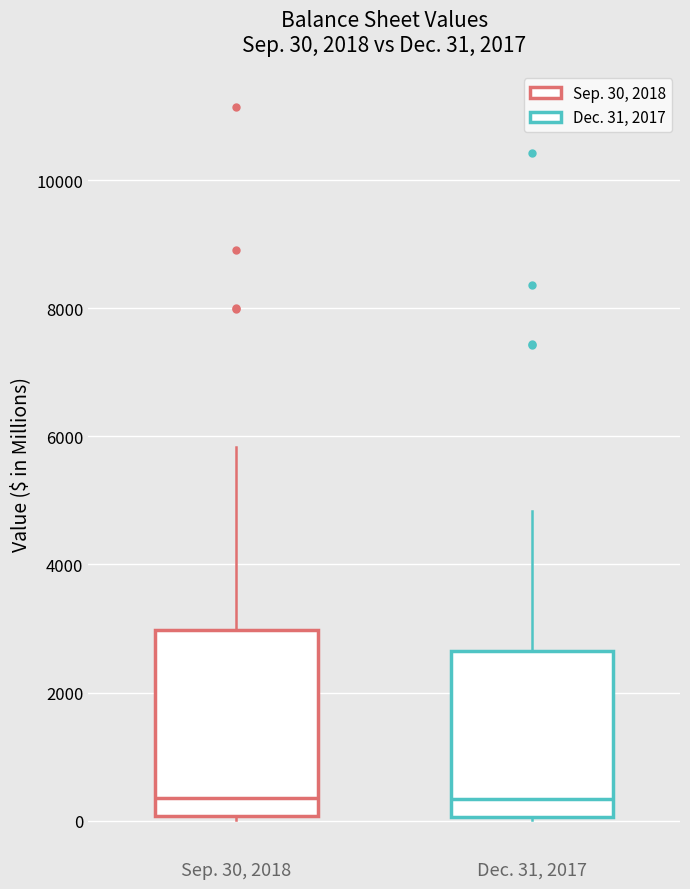

Comparing the boxes themselves (not the whiskers), which one is the tallest?

Sep. 30, 2018